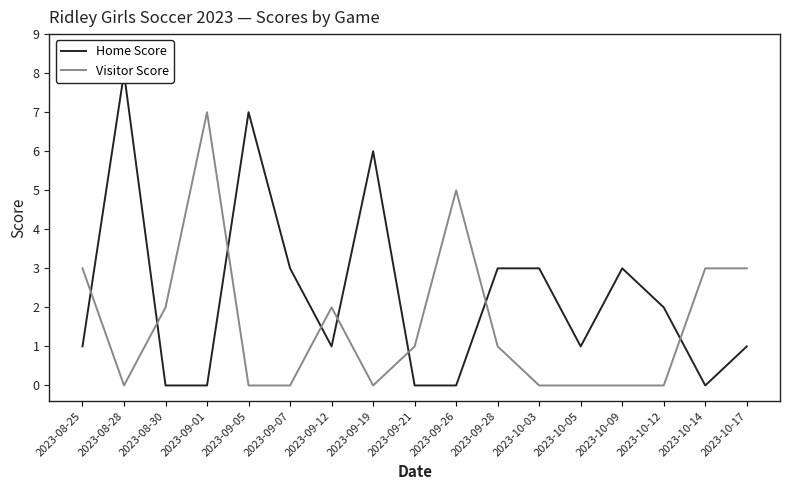

The Visitor Score series shows 1 at 2023-09-28. True or false?

False